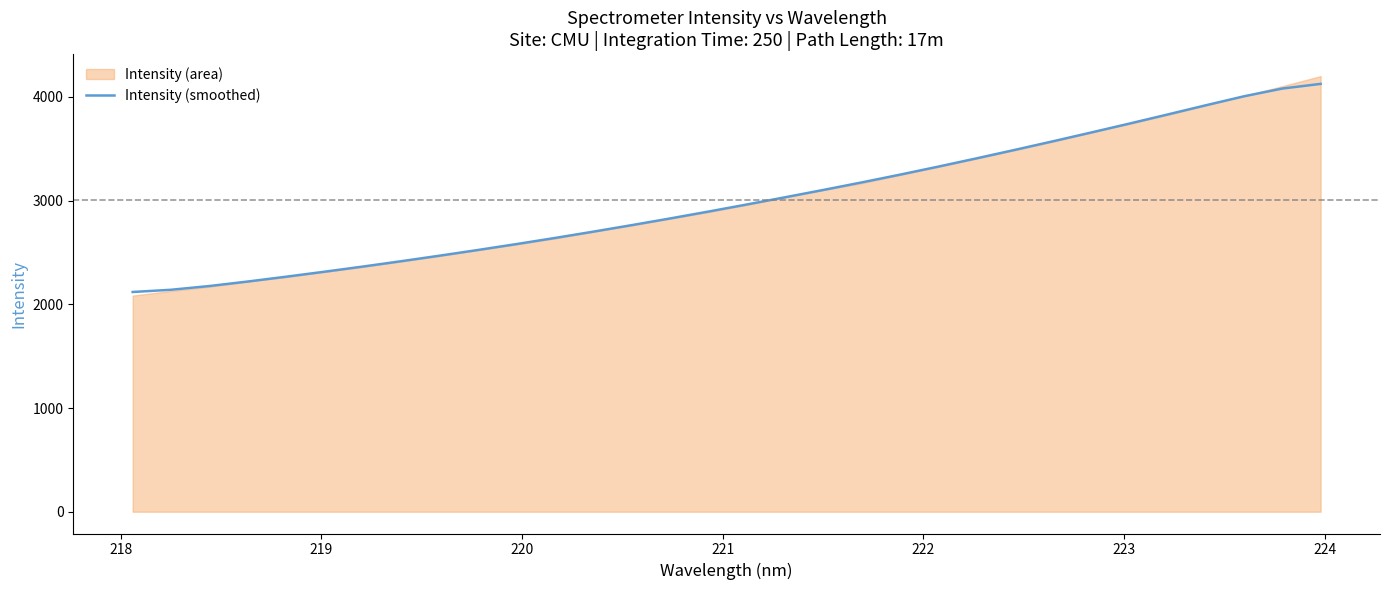

What is the minimum value for Intensity (smoothed)?

2118.7